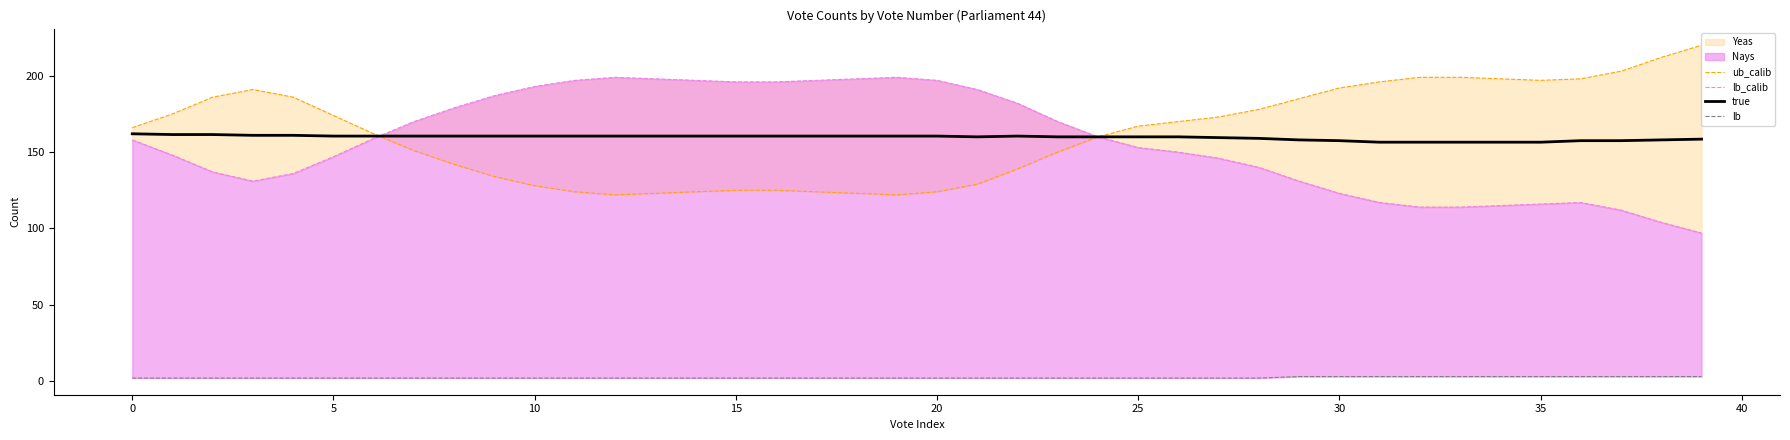

At which category does ub_calib reach its first local valley?

12